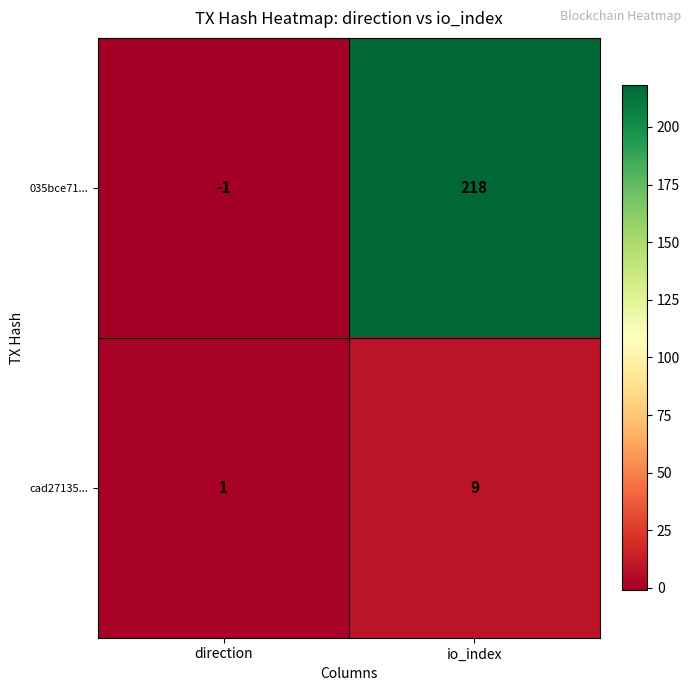

Reading left to right, what are all the values shown in this chart?

035bce71...: direction=-1	io_index=218
cad27135...: direction=1	io_index=9